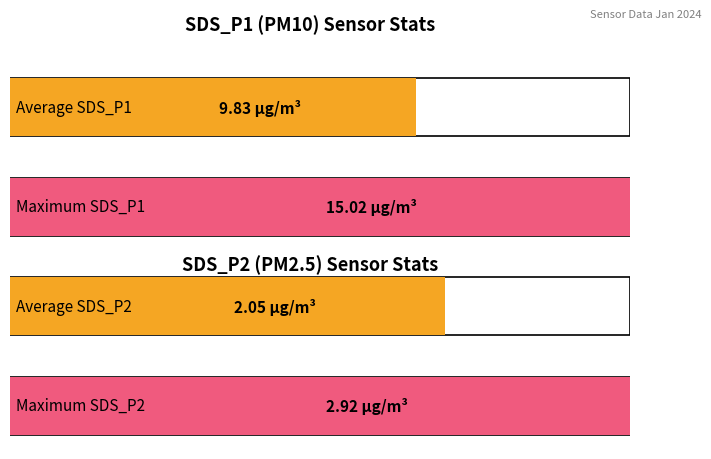

Rank the series by their average value, from highest to lowest.

SDS_P1, SDS_P2